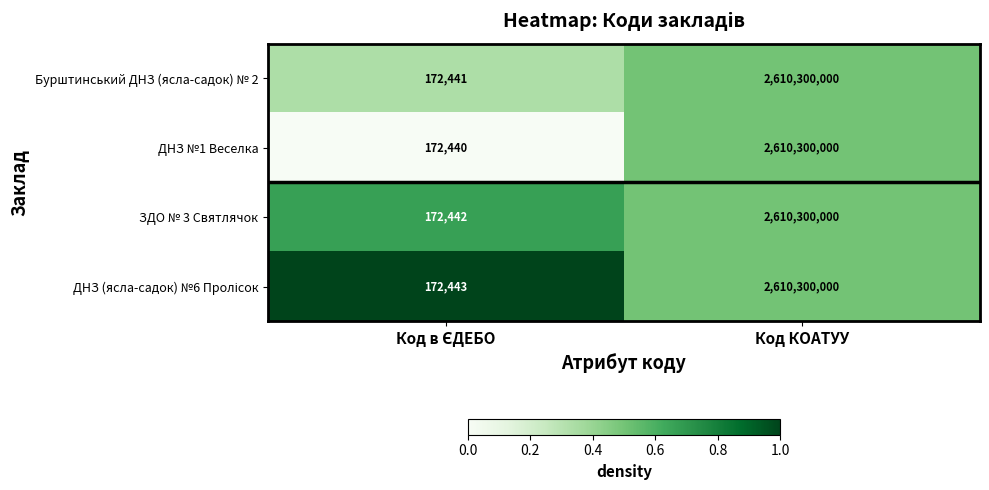

What is the approximate value of ДНЗ №1 Веселка at Код КОАТУУ?

2610300000